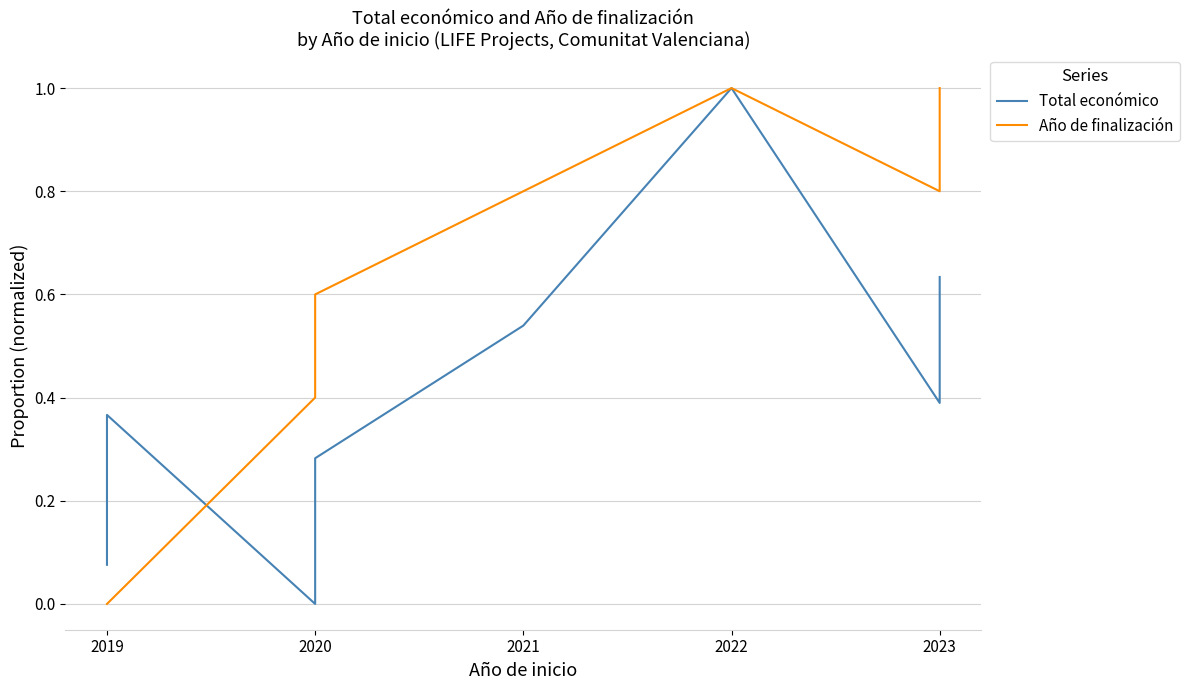

Does the chart have visible grid lines?

Yes